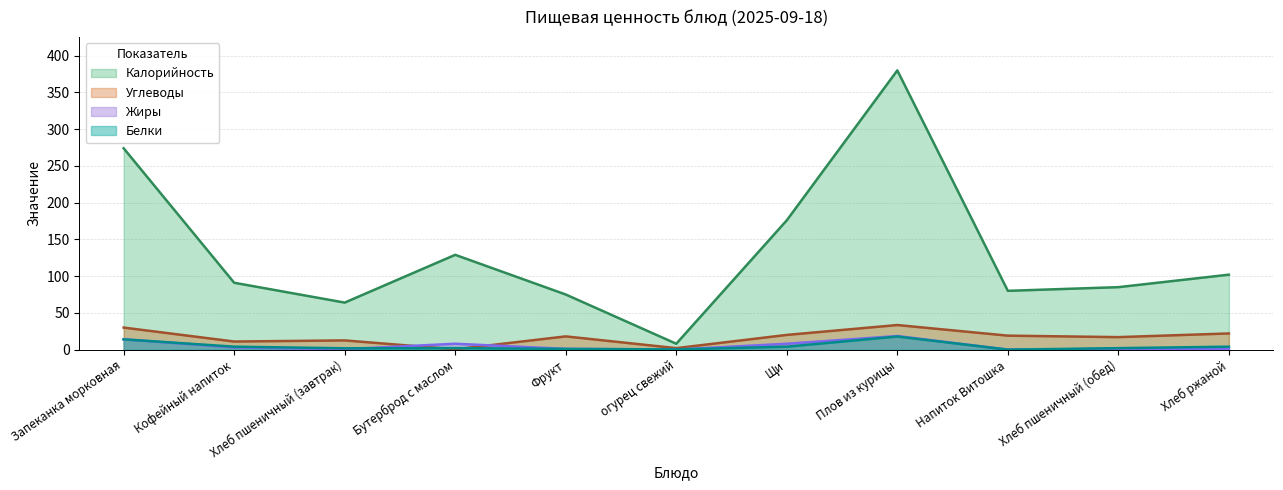

What is the sum of all Углеводы values?

185.4